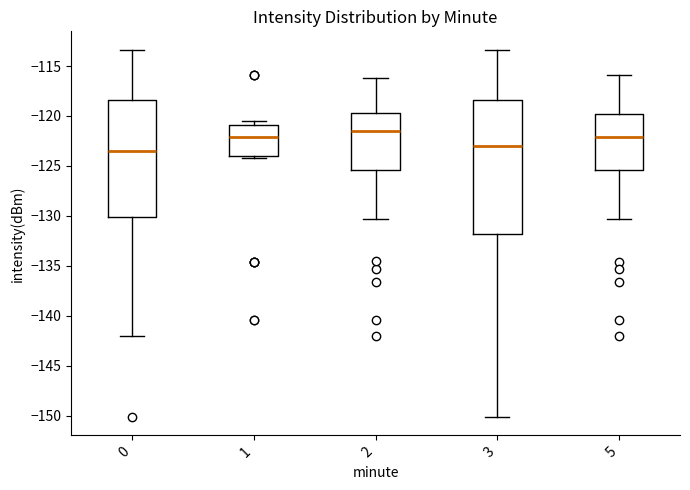

Where is the lower edge of the box at x = 1 on the y-axis? The values are not printed on the chart, so give them approximately, as read against the axis.

-124.0